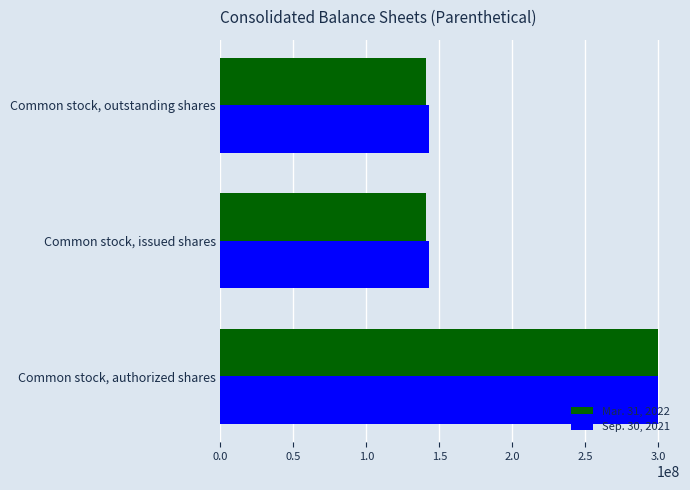

At Common stock, issued shares, list the series in order from largest to smallest.

Sep. 30, 2021, Mar. 31, 2022